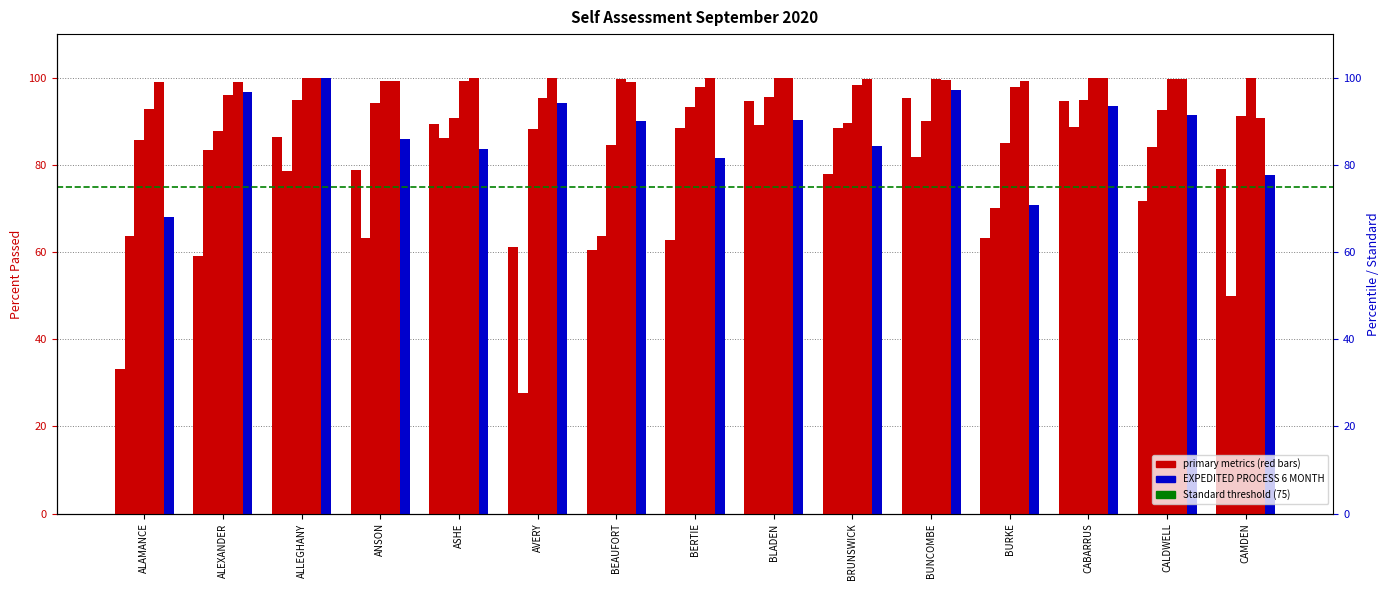

At which category is the sum across all series the highest?

CABARRUS